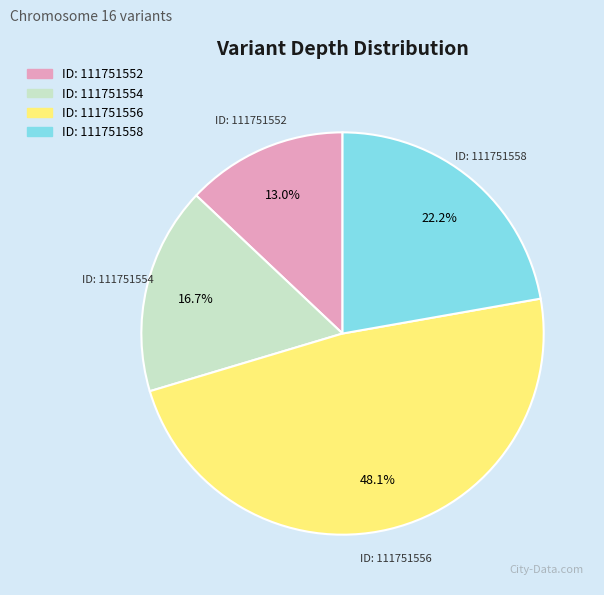

Which category has the smallest portion of the pie?

ID: 111751552